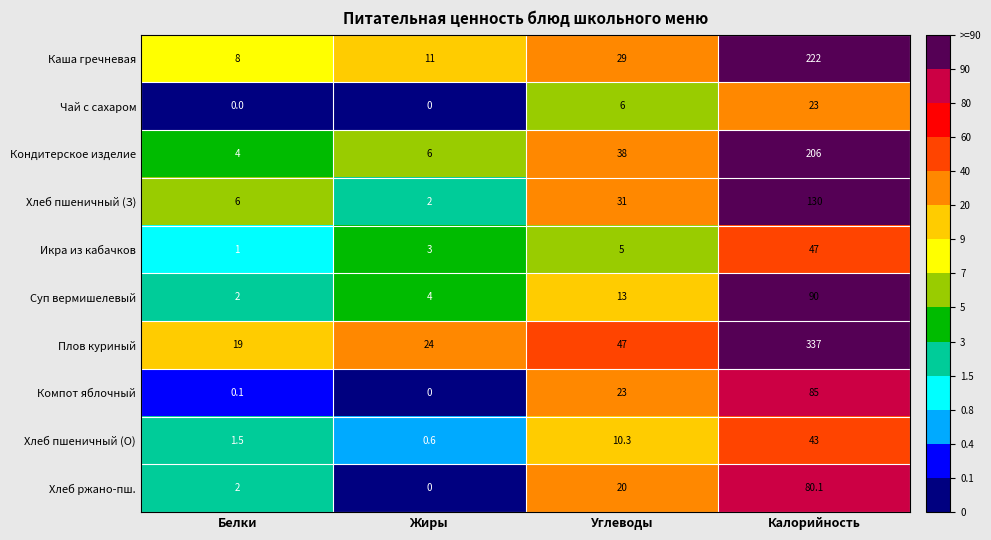

What is the difference between the maximum and minimum values in the Каша гречневая series?

214.0